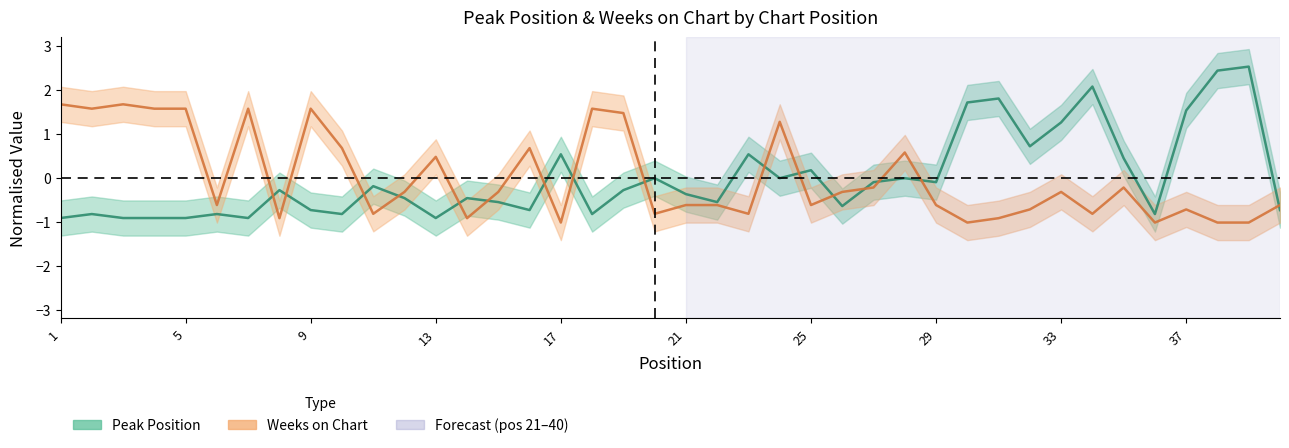

Is the value of Weeks on Chart at 12 greater than the value of Peak Position at 39?

No